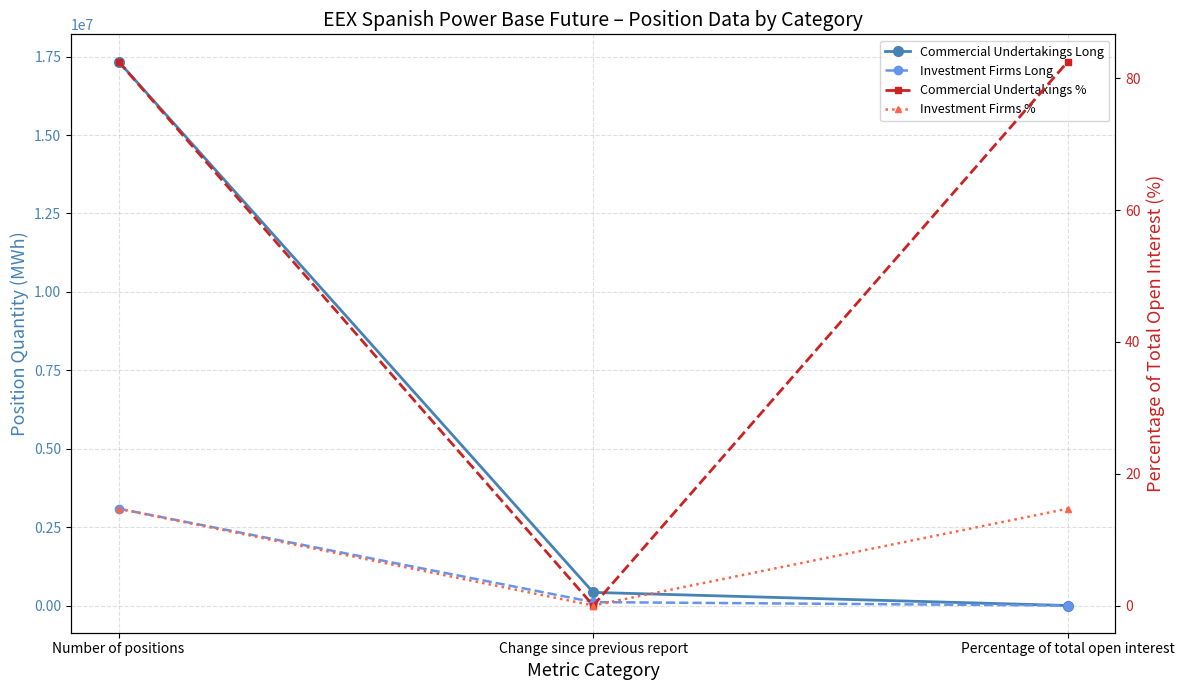

What is the value of the Investment Firms % point at the 3rd from the left?

14.7